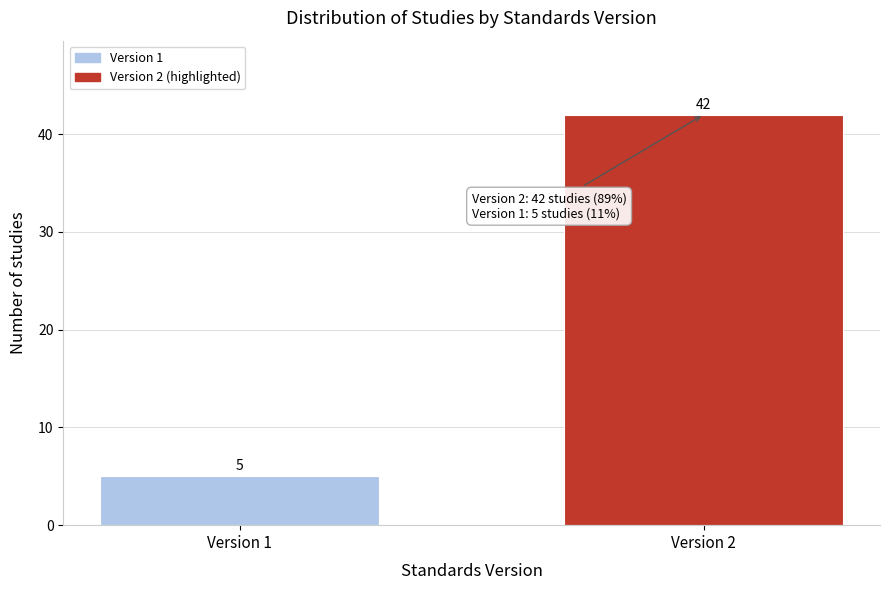

Reading left to right, extract all data points from this chart.

5	42